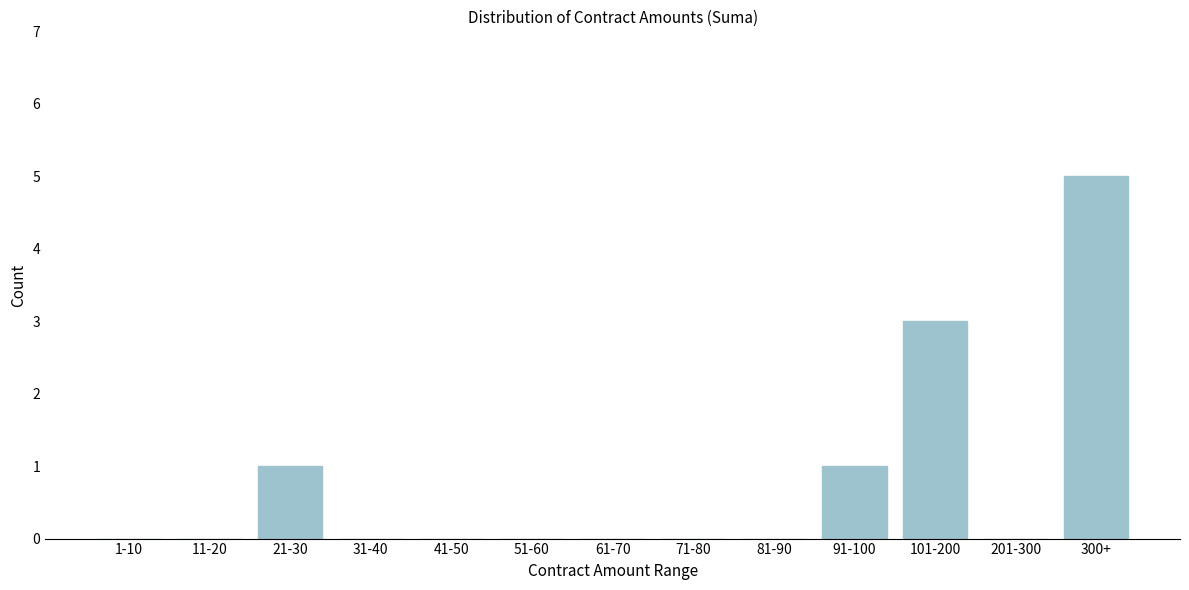

Reading left to right, transcribe all the data shown in this chart.

1-10=0	11-20=0	21-30=1	31-40=0	41-50=0	51-60=0	61-70=0	71-80=0	81-90=0	91-100=1	101-200=3	201-300=0	300+=5